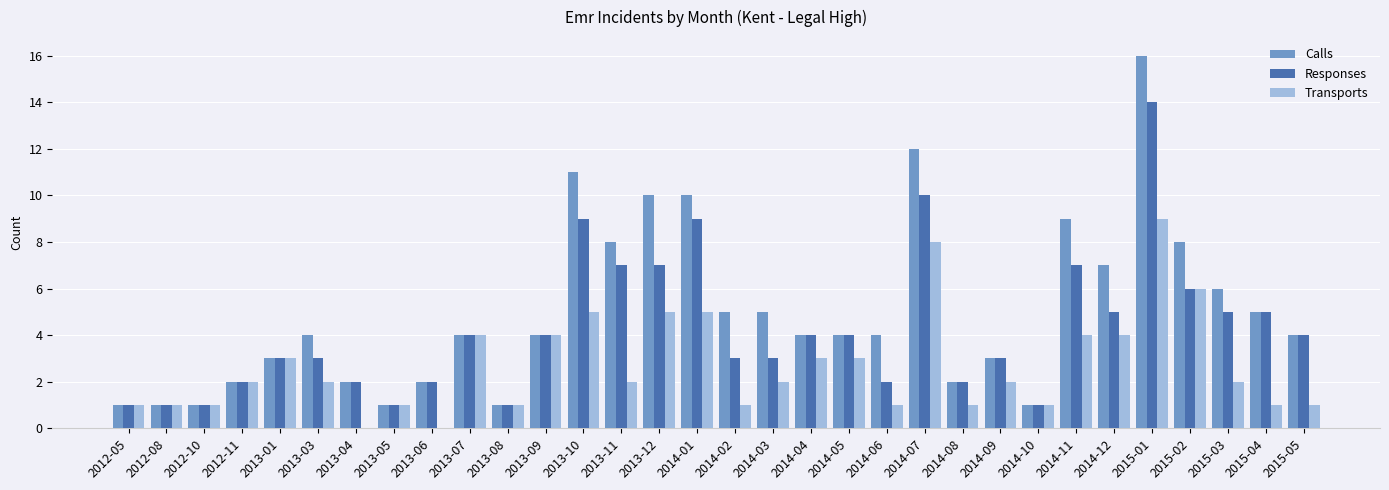

Which series has the largest total across all categories?

Calls